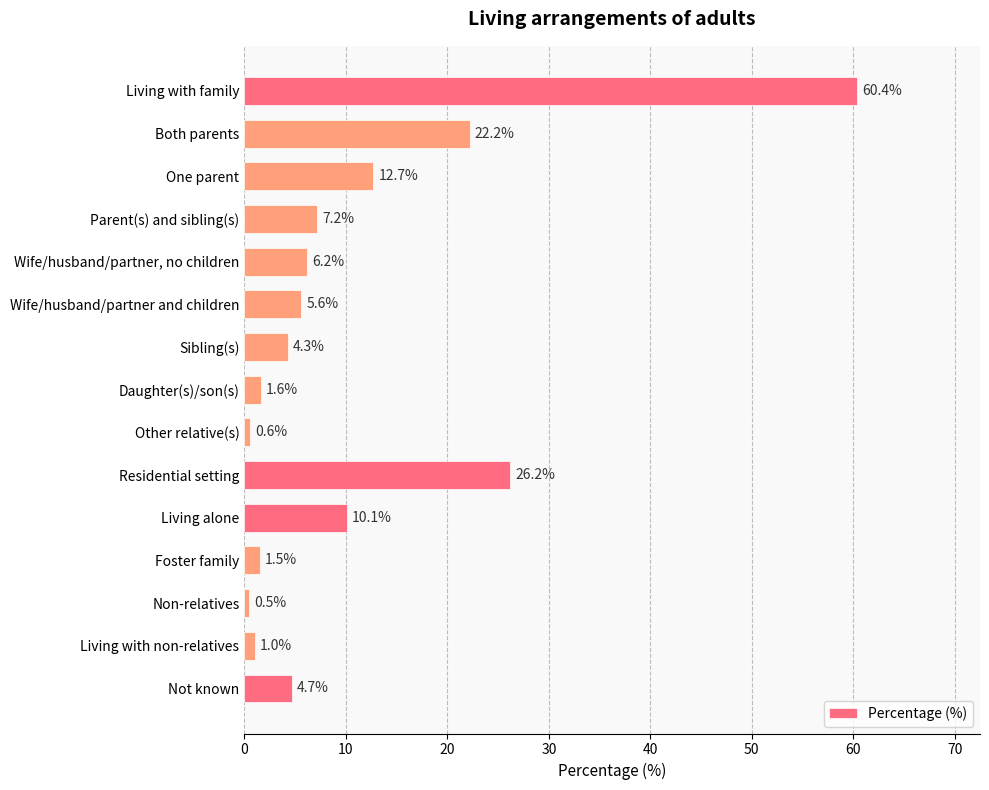

True or false: the data shows 0.6 at Other relative(s).

True